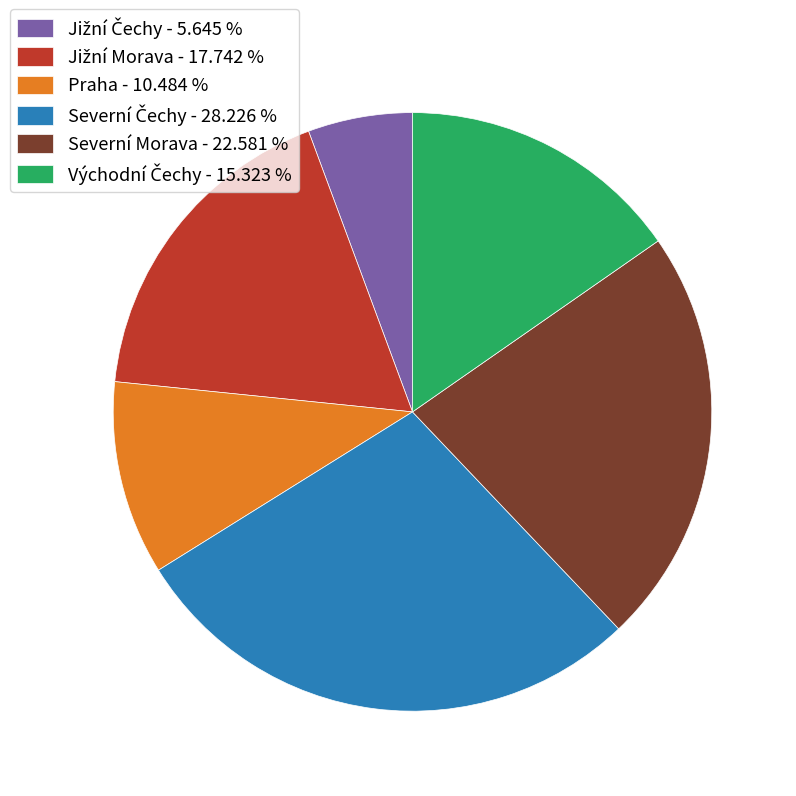

Is Severní Morava - 22.581 % the majority of the pie?

No